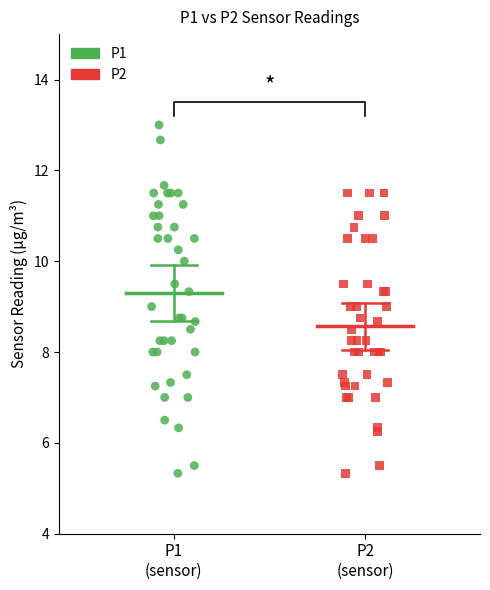

Which series has the widest spread of Y values?

P1